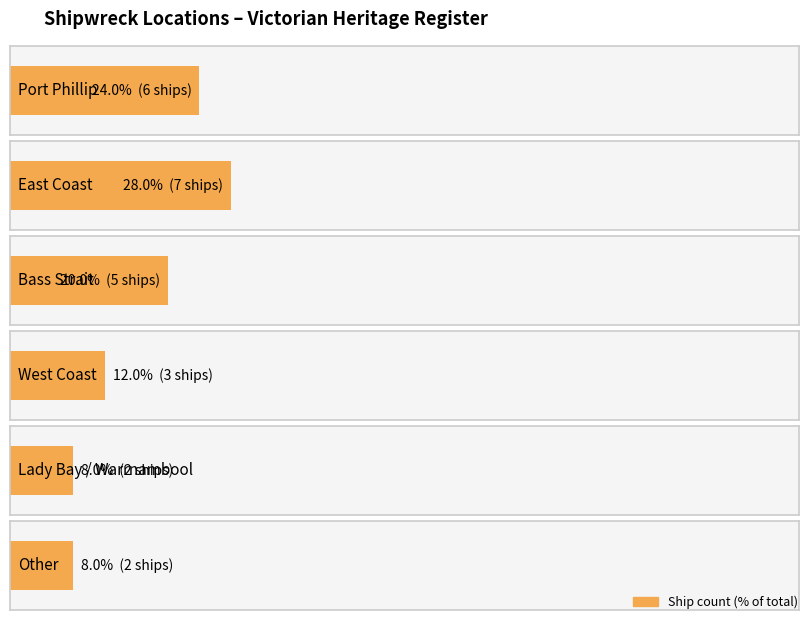

Between Port Phillip and Bass Strait, which is larger?

Port Phillip